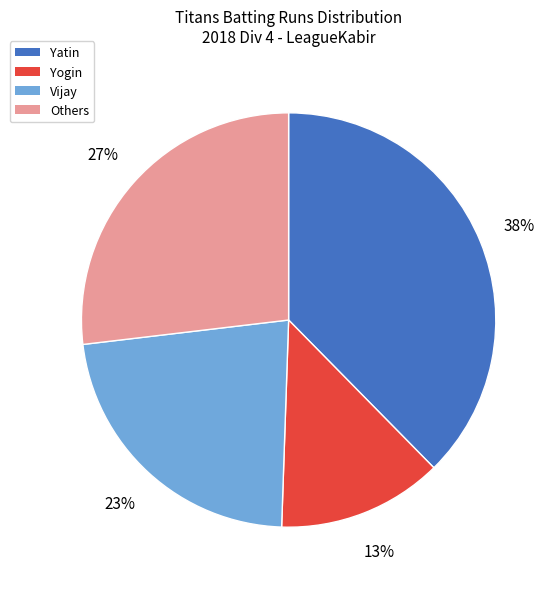

Is there a majority slice in this chart?

No